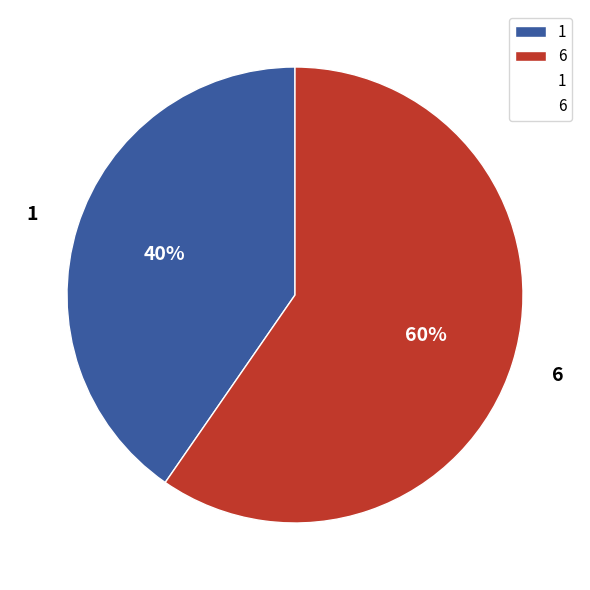

Do 1 and 6 together represent more than half of the pie?

Yes